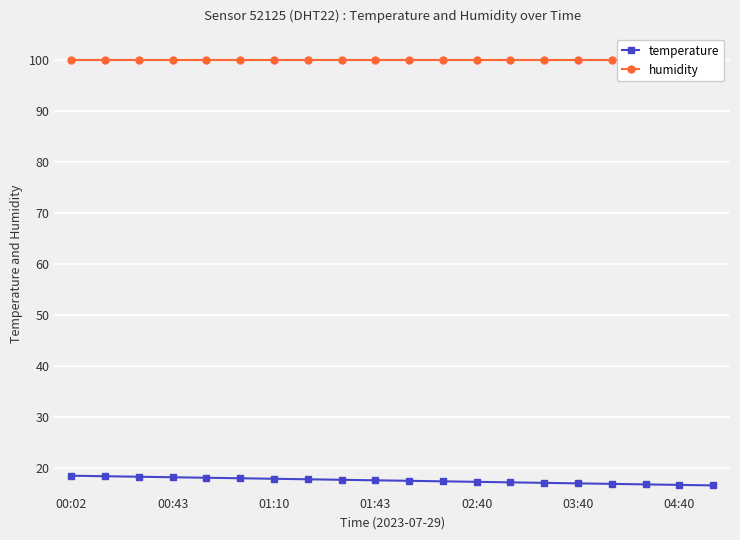

What is the highest value of the temperature series?

18.5